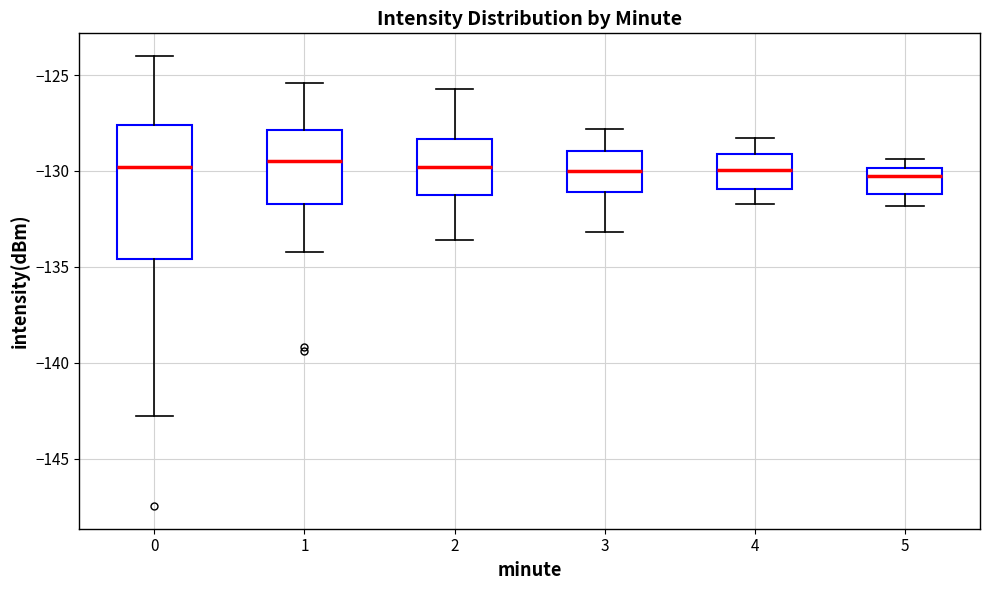

Reading left to right, transcribe this box plot: for each box, give where its median line is, the range the box spans, and where its two whiskers end, as read against the y-axis. The values are not printed on the chart, so give them approximately, as read against the axis.

0: median -130.0, box -134.5 to -127.5, whiskers -143.0 to -124.0
1: median -129.5, box -131.5 to -128.0, whiskers -134.0 to -125.5
2: median -130.0, box -131.5 to -128.5, whiskers -133.5 to -125.5
3: median -130.0, box -131.0 to -129.0, whiskers -133.0 to -128.0
4: median -130.0, box -131.0 to -129.0, whiskers -131.5 to -128.5
5: median -130.0 (just below the box's upper edge), box -131.0 to -130.0, whiskers -132.0 to -129.5